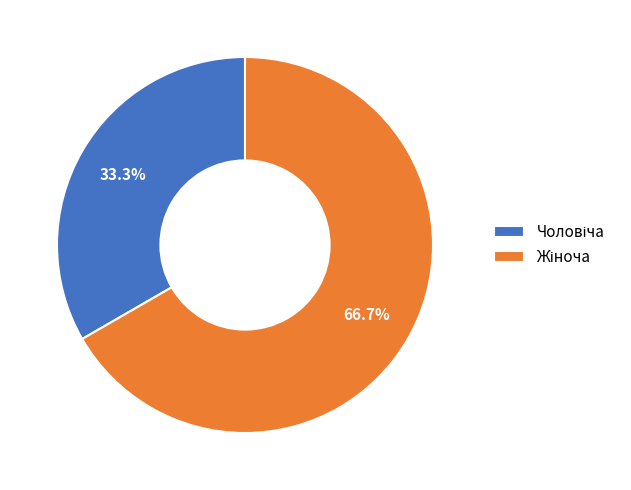

How many slices are in this pie chart?

2